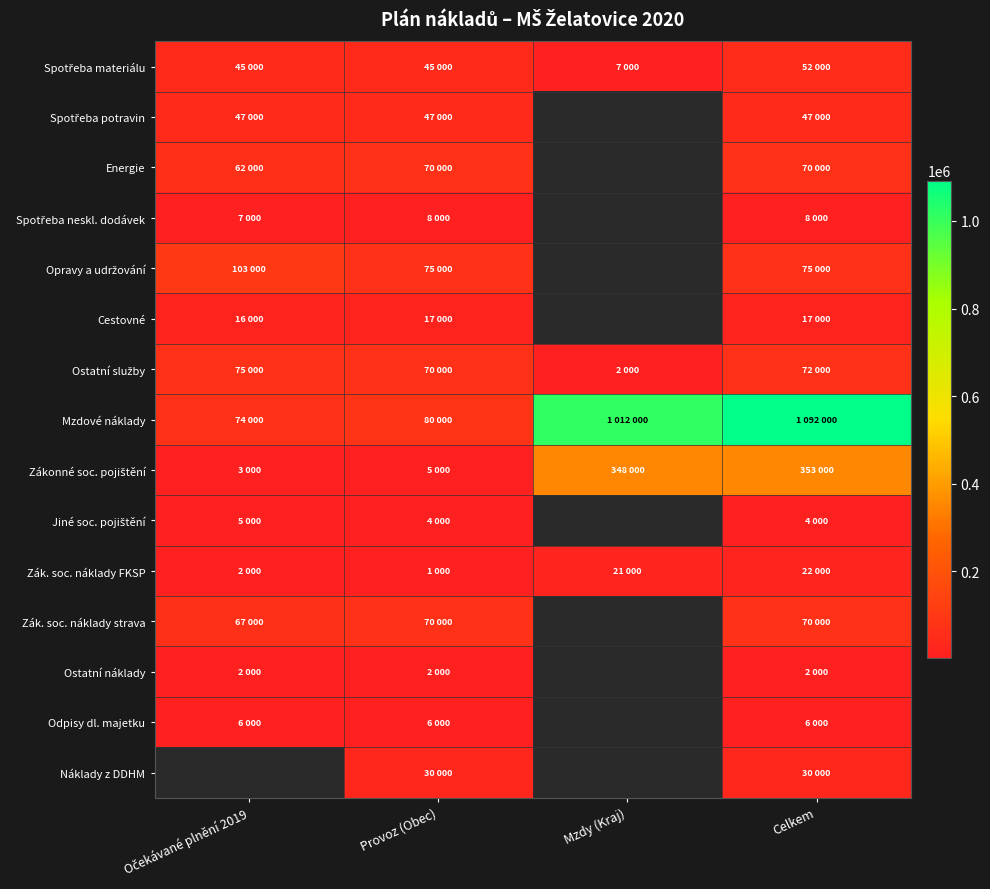

Which series has the widest spread of values?

Mzdové náklady